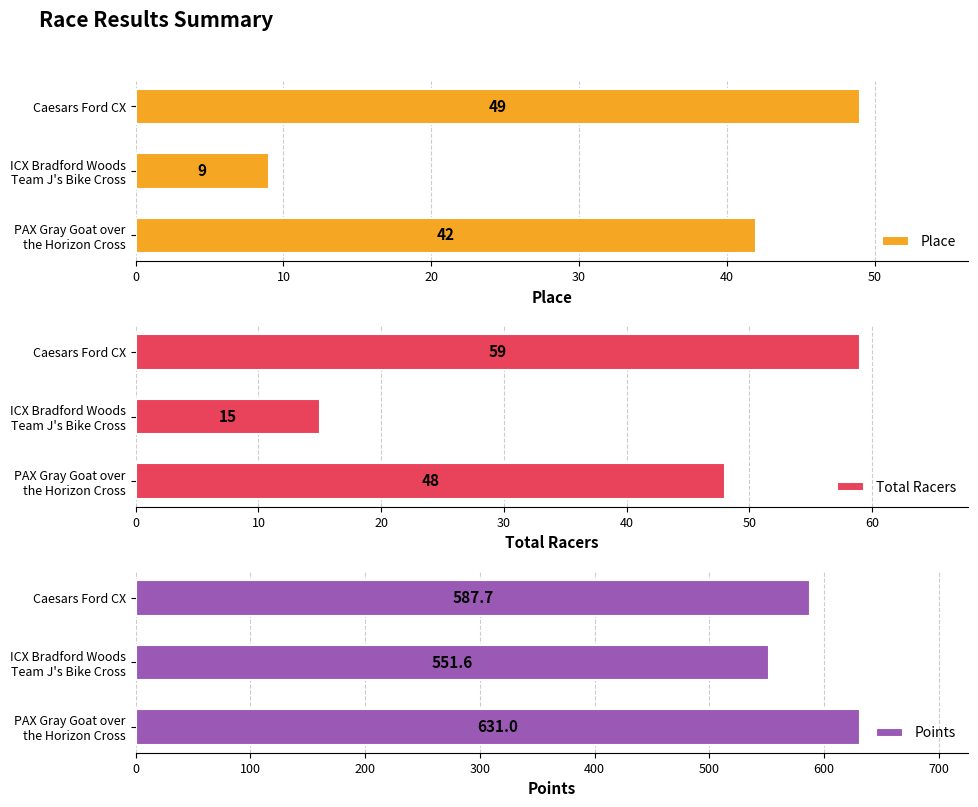

Reading right to left, extract all data points from this chart.

Place: 49.0	9.0	42.0
Total Racers: 59.0	15.0	48.0
Points: 587.7	551.6	631.0